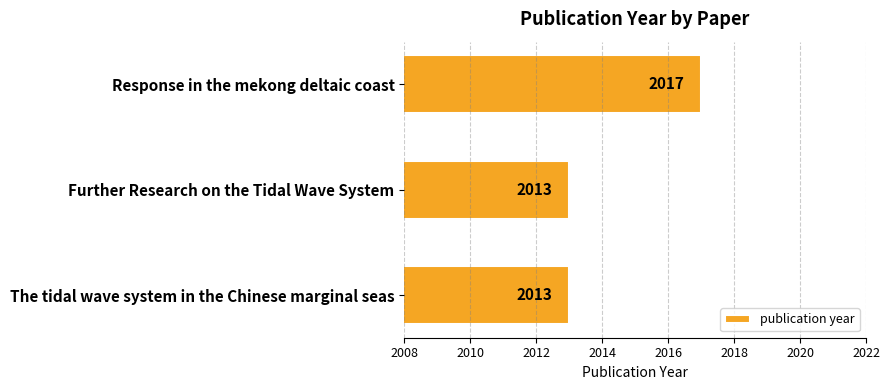

What is the minimum value shown in the chart?

2013